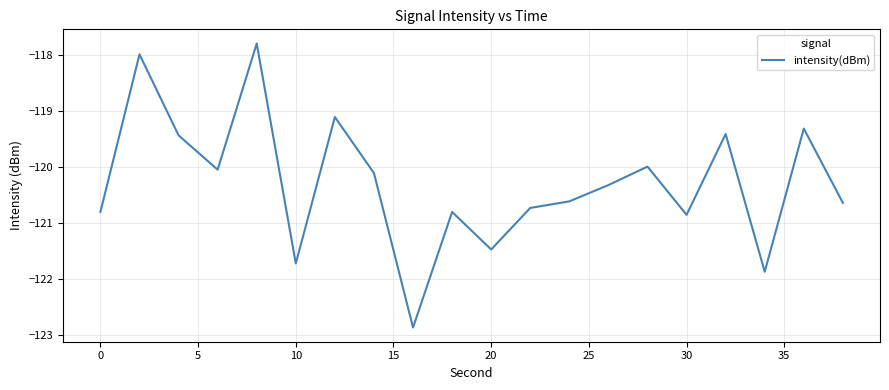

Reading right to left, what are all the values shown in this chart?

-120.6	-119.3	-121.9	-119.4	-120.9	-120.0	-120.3	-120.6	-120.7	-121.5	-120.8	-122.9	-120.1	-119.1	-121.7	-117.8	-120.1	-119.4	-118.0	-120.8